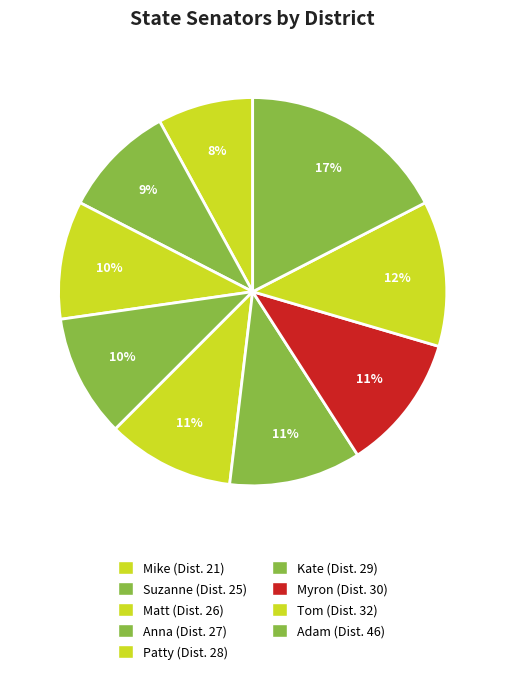

Which category has the smallest portion of the pie?

Mike